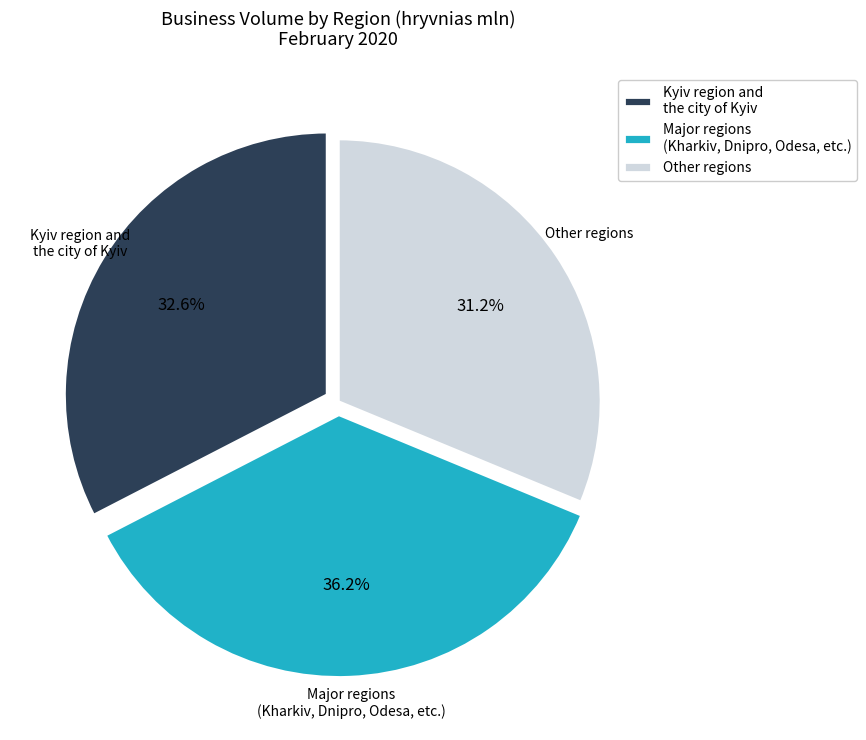

Is there any slice that represents more than half of the pie?

No